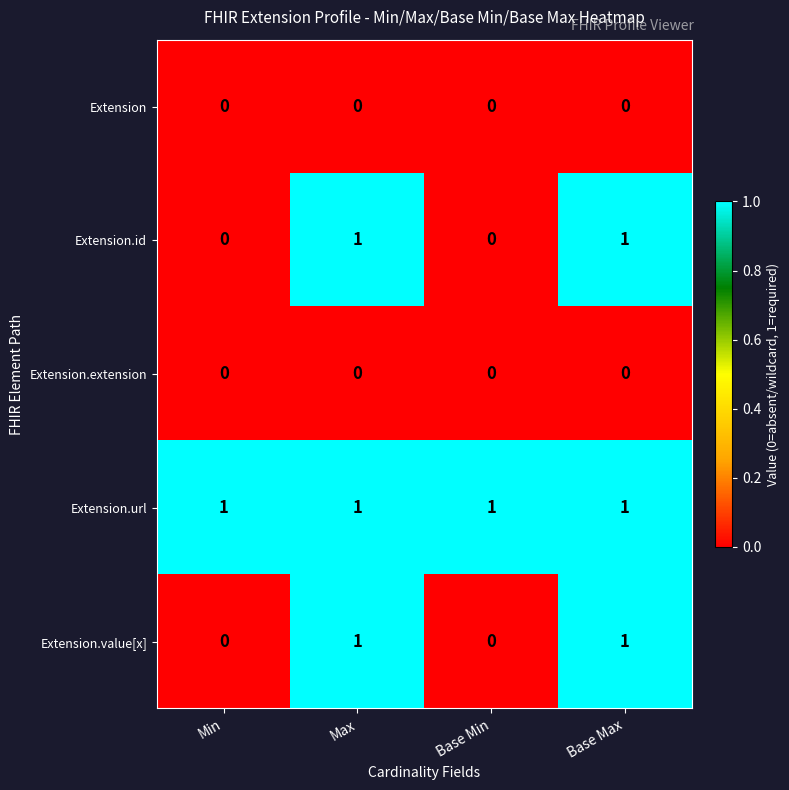

What is the greatest value displayed?

1